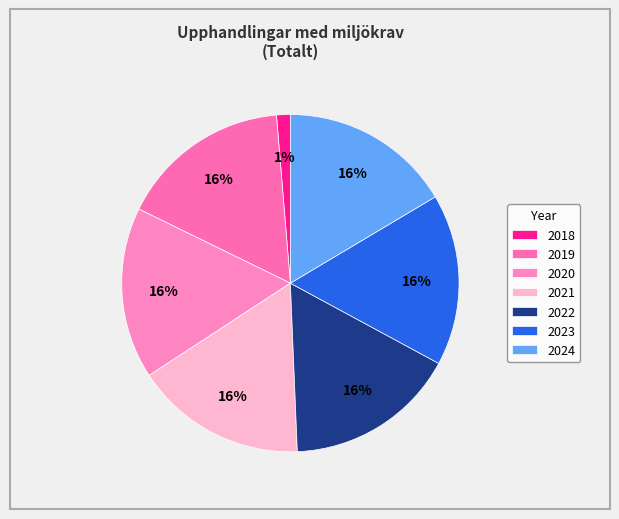

Does 2024 represent more than half of the total?

No